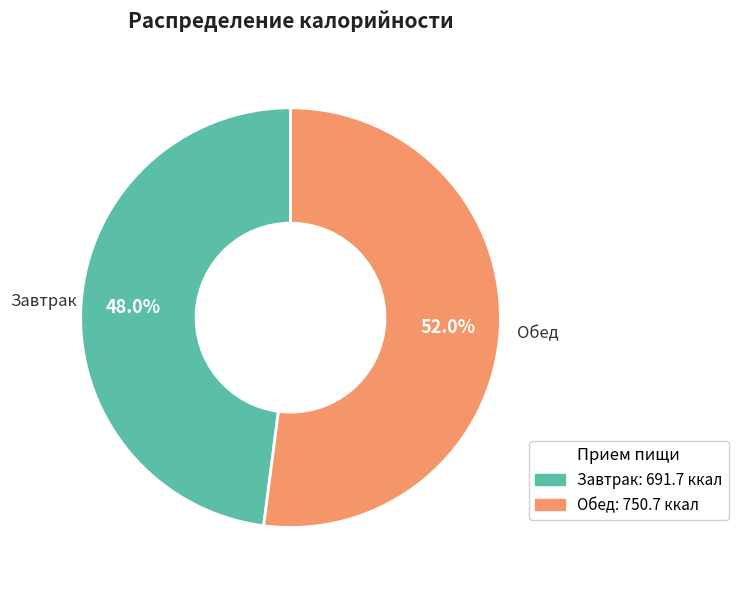

Is there a majority slice in this chart?

Yes